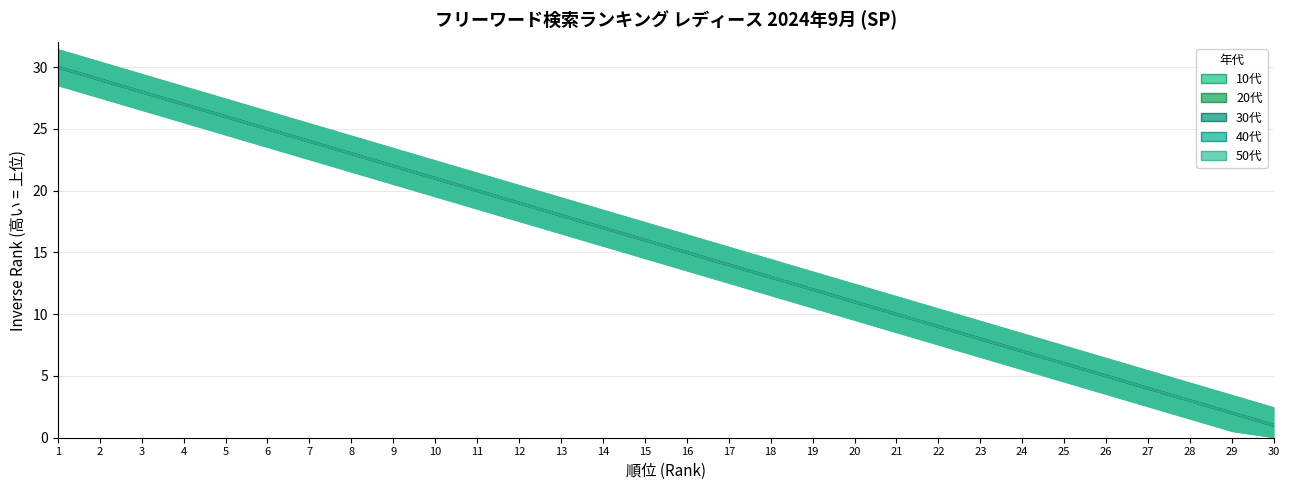

What is the lowest value of the 20代 series?

1